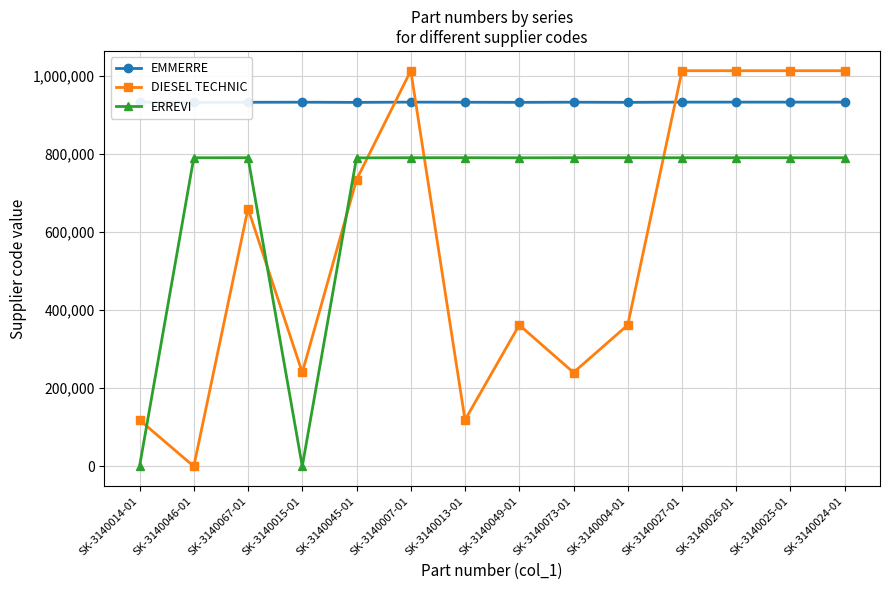

Rank the series by their average value, from highest to lowest.

EMMERRE, ERREVI, DIESEL TECHNIC